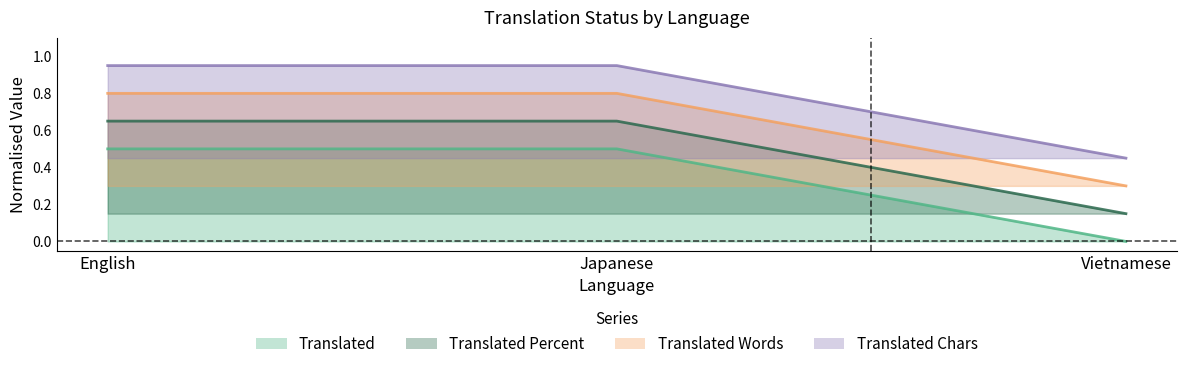

What is the difference between the highest and lowest values at Japanese?

0.4